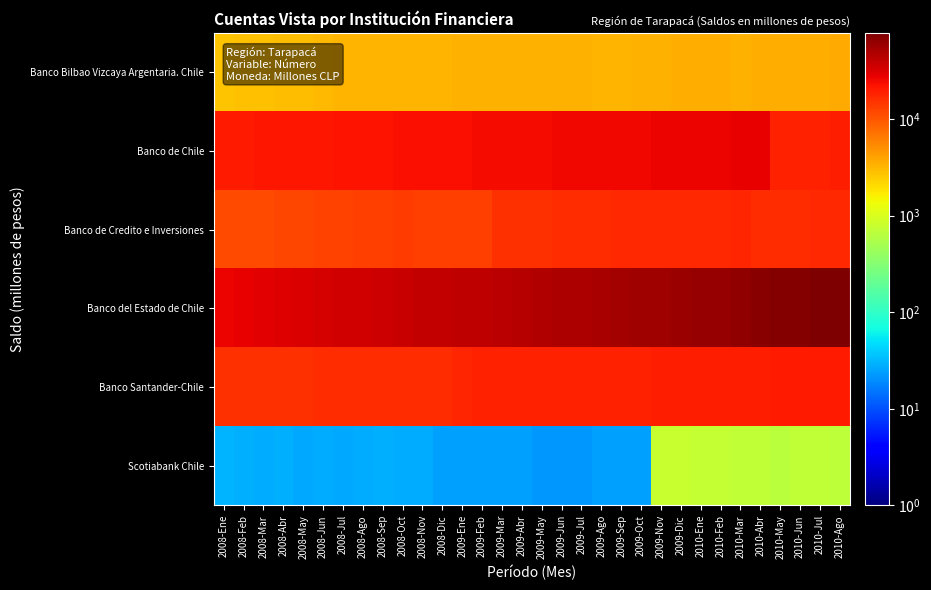

List the series in order of their peak value, lowest first.

Scotiabank Chile, Banco Bilbao Vizcaya Argentaria. Chile, Banco de Credito e Inversiones, Banco Santander-Chile, Banco de Chile, Banco del Estado de Chile